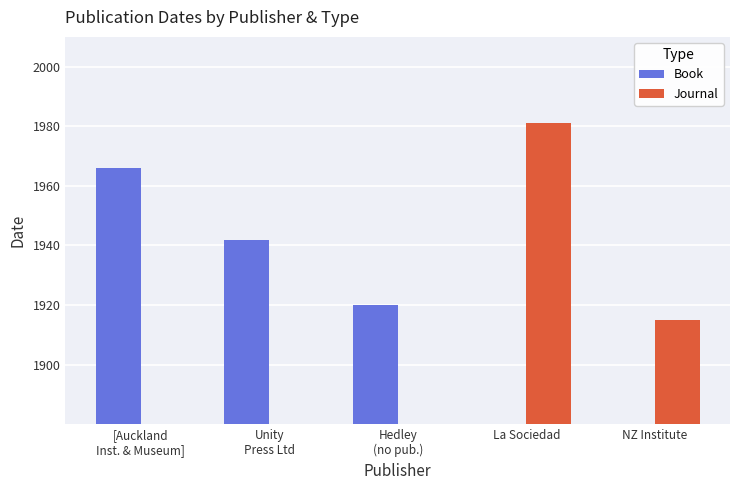

At how many categories does at least one series exceed 1943?

2